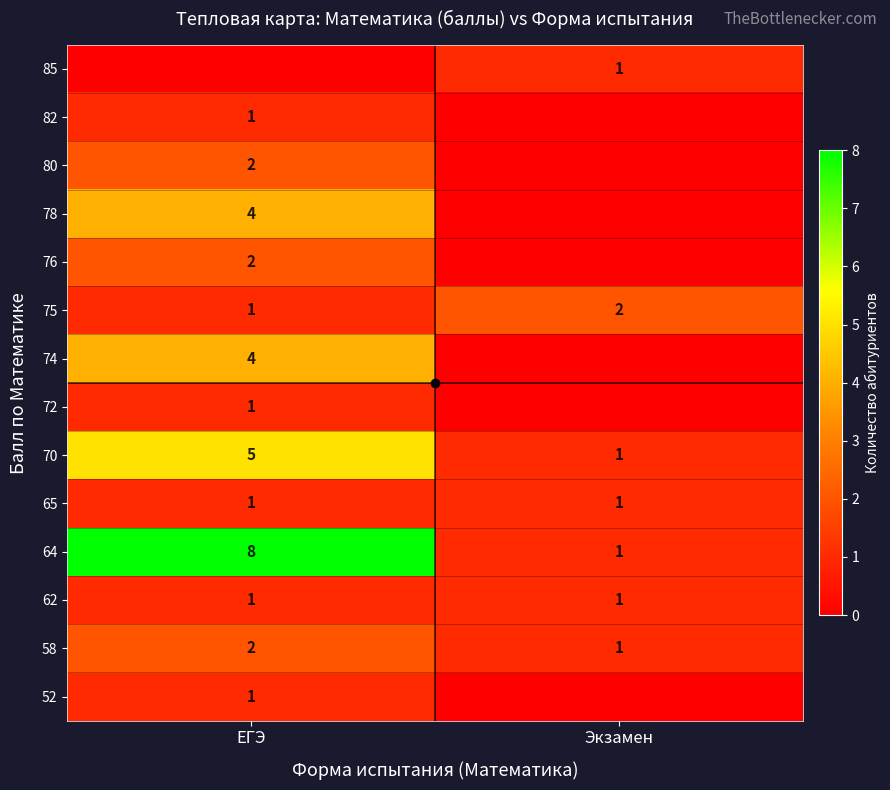

What is the sum of all 62 values?

2